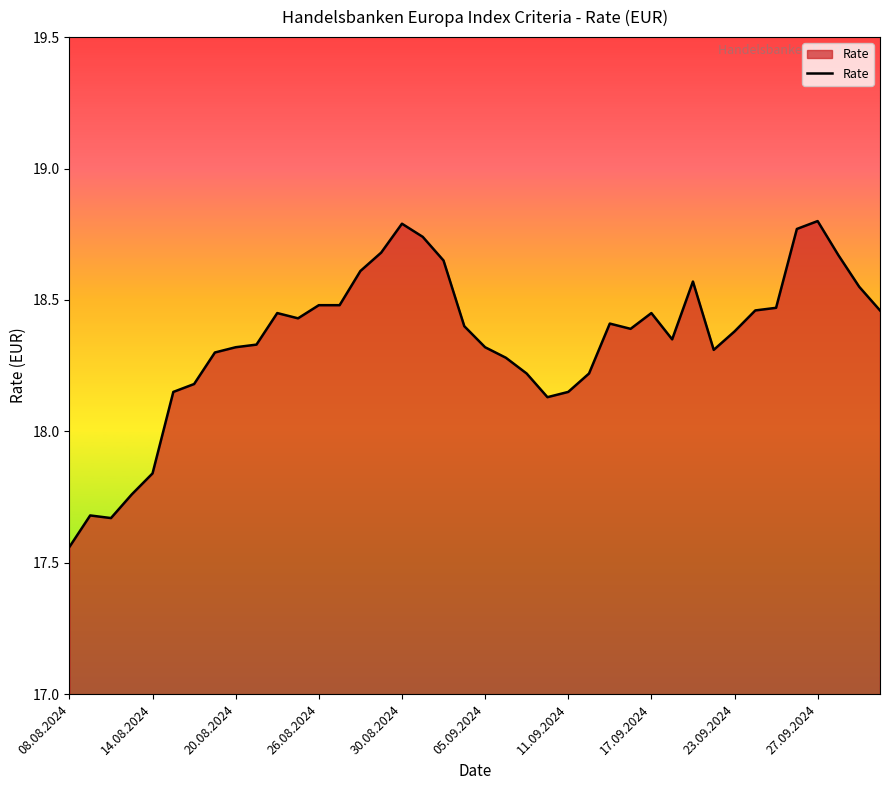

What is the difference between the maximum and minimum values?

1.2